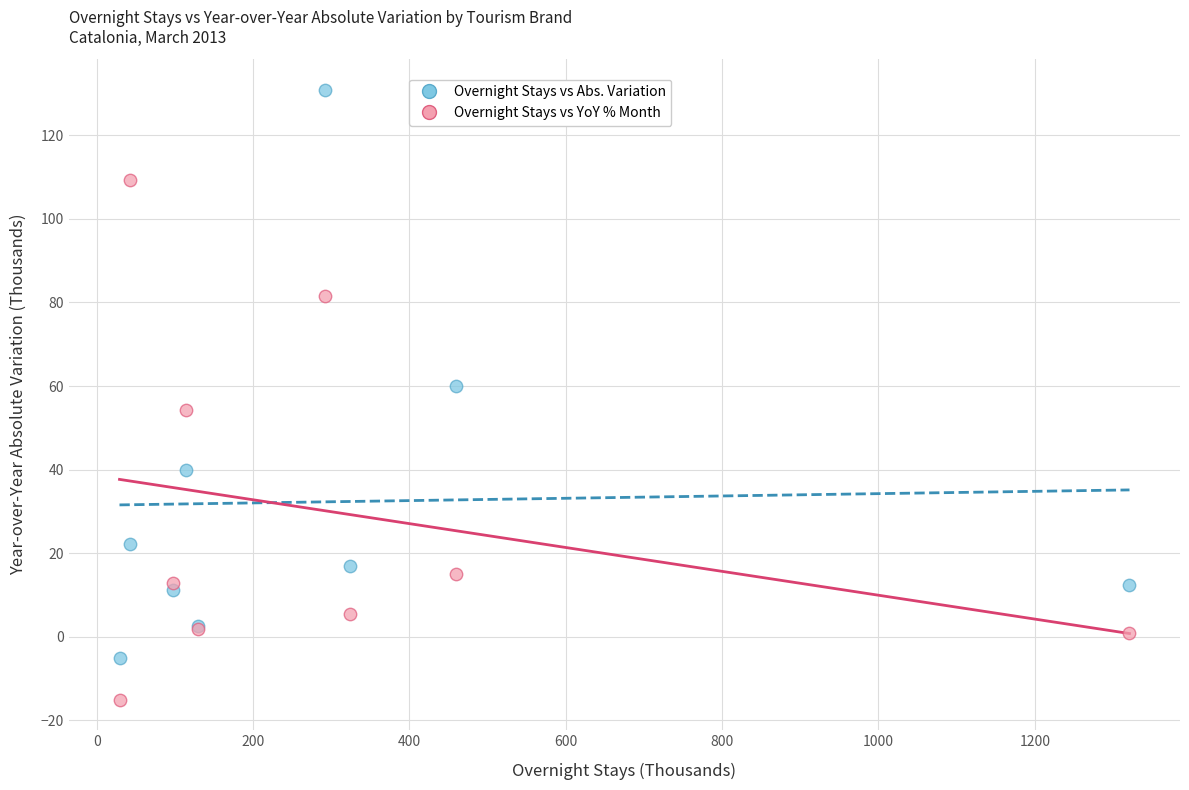

Which series has the widest spread of Y values?

Overnight Stays vs Abs. Variation